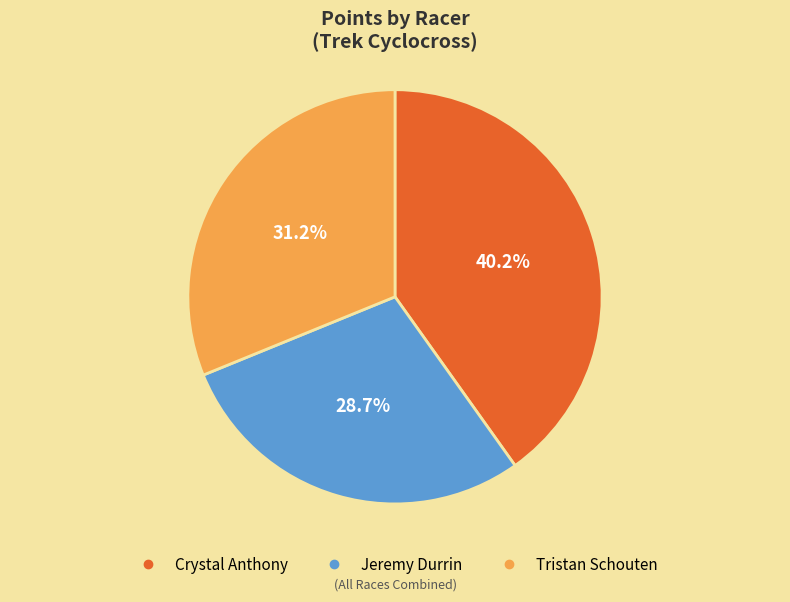

Which category has the biggest portion of the pie?

Crystal Anthony